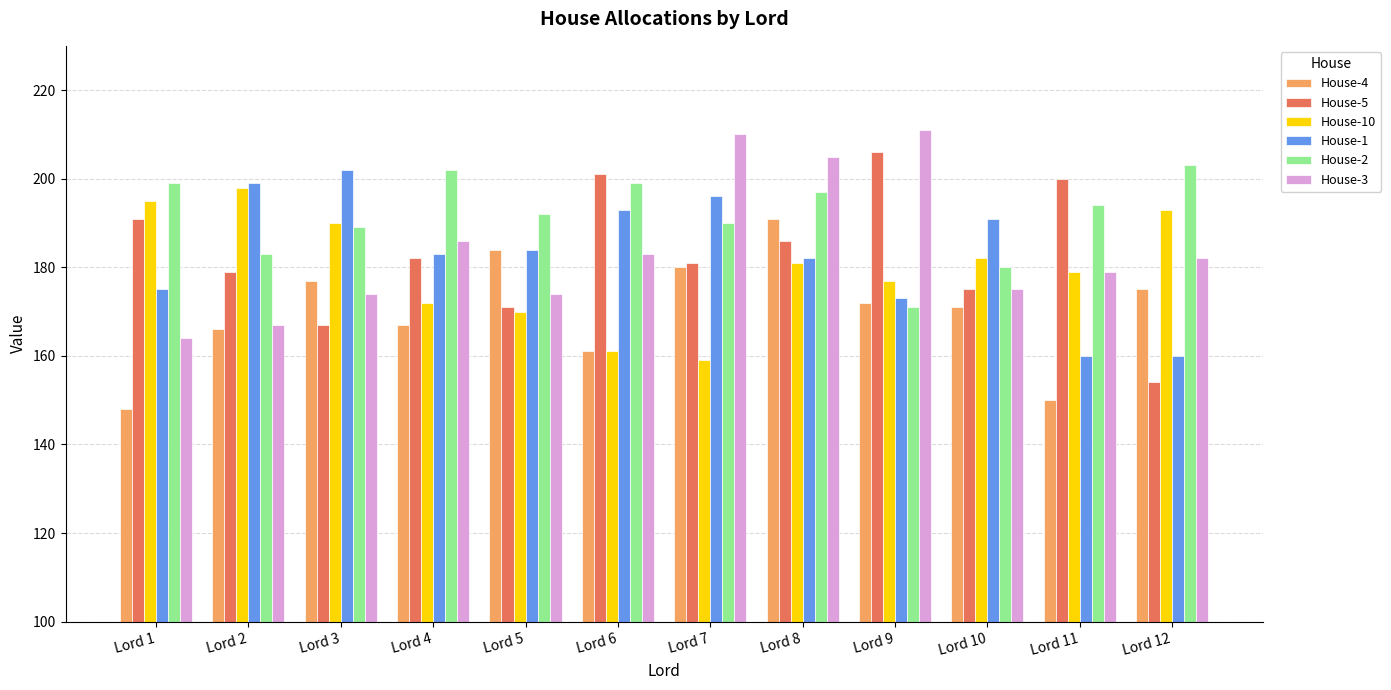

Which series changed the most between Lord 2 and Lord 8?

House-3